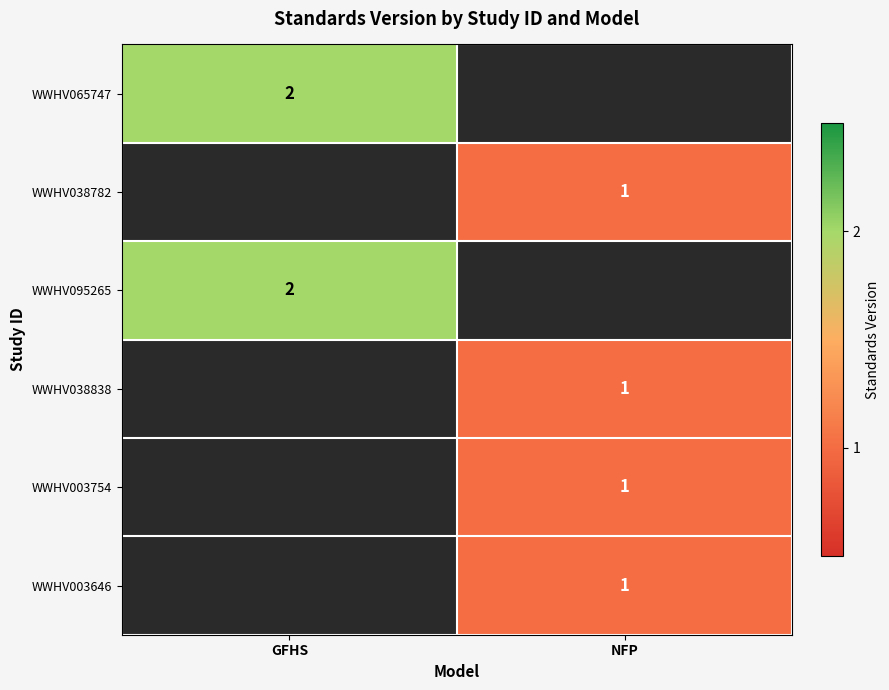

The value of WWHV003754 at NFP is 2. True or false?

False